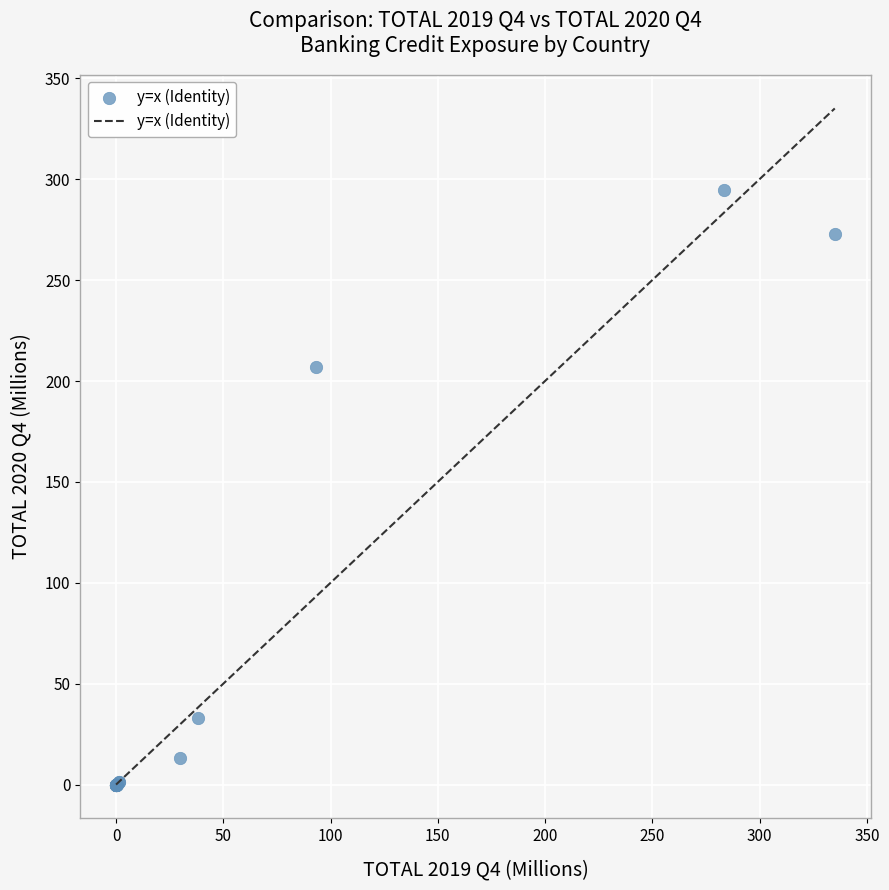

What Y value in the scatter plot is closest to 147?

206.8